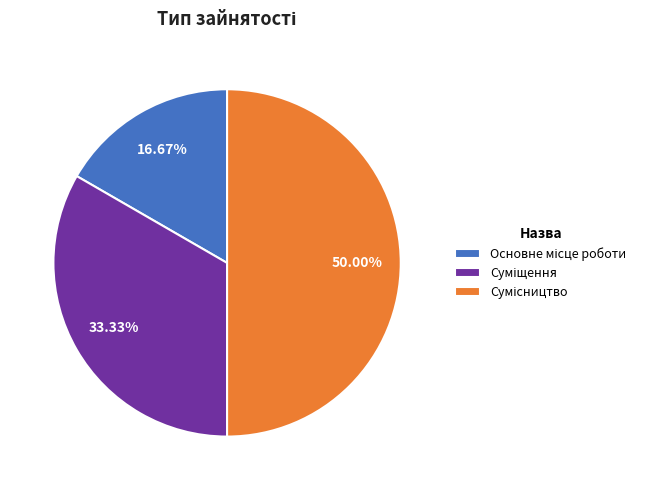

Does Сумісництво represent more than half of the total?

No